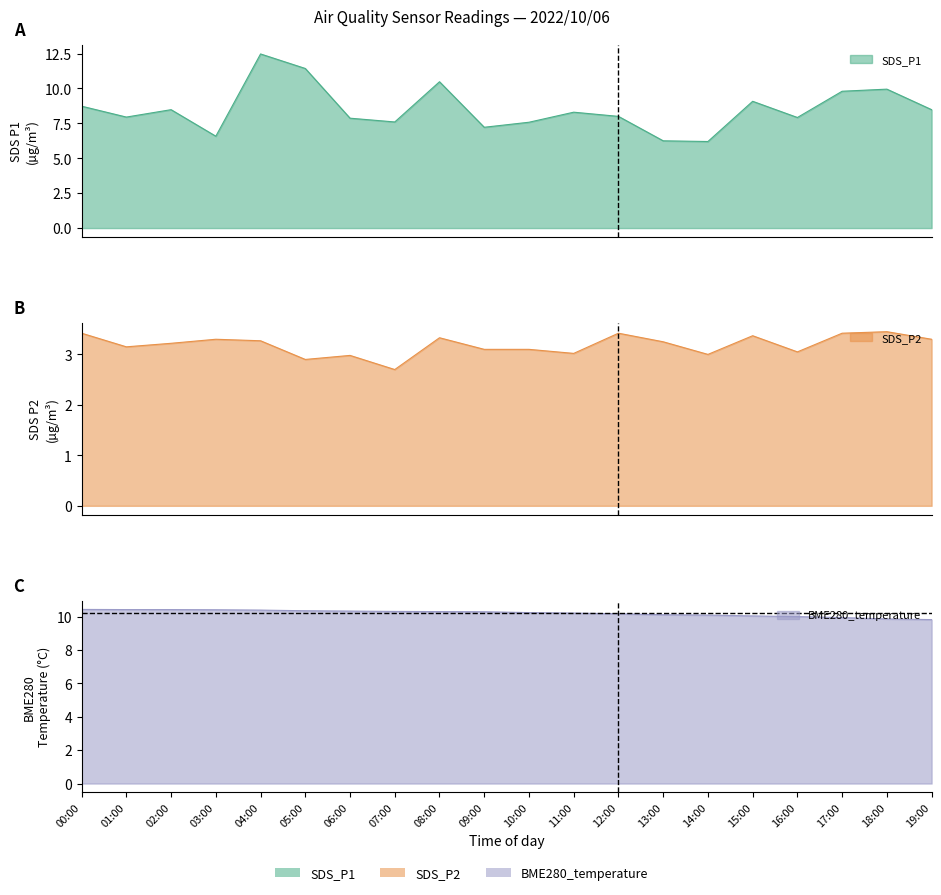

Reading left to right, extract all data points from this chart.

SDS_P1: 00:00=8.7	01:00=8.0	02:00=8.5	03:00=6.6	04:00=12.5	05:00=11.4	06:00=7.9	07:00=7.6	08:00=10.5	09:00=7.2	10:00=7.6	11:00=8.3	12:00=8.0	13:00=6.2	14:00=6.2	15:00=9.1	16:00=7.9	17:00=9.8	18:00=9.9	19:00=8.5
SDS_P2: 00:00=3.4	01:00=3.1	02:00=3.2	03:00=3.3	04:00=3.3	05:00=2.9	06:00=3.0	07:00=2.7	08:00=3.3	09:00=3.1	10:00=3.1	11:00=3.0	12:00=3.4	13:00=3.2	14:00=3.0	15:00=3.4	16:00=3.0	17:00=3.4	18:00=3.5	19:00=3.3
BME280_temperature: 00:00=10.4	01:00=10.4	02:00=10.4	03:00=10.4	04:00=10.4	05:00=10.3	06:00=10.3	07:00=10.3	08:00=10.3	09:00=10.3	10:00=10.2	11:00=10.2	12:00=10.2	13:00=10.1	14:00=10.1	15:00=10.0	16:00=10.0	17:00=9.9	18:00=9.9	19:00=9.8